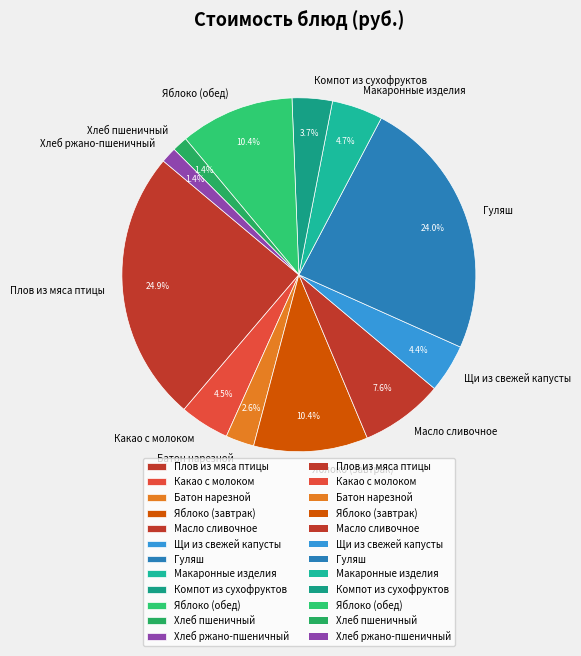

Is the sum of Макаронные изделия and Яблоко (завтрак) greater than half?

No